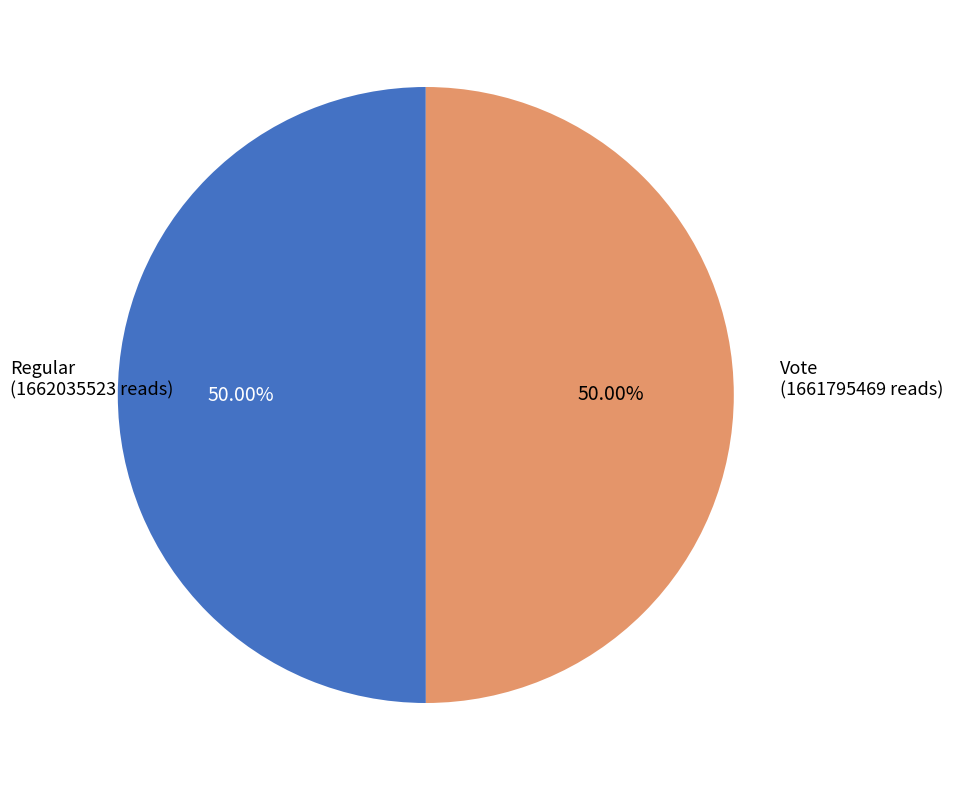

The Regular slice represents 50% of the pie. True or false?

True